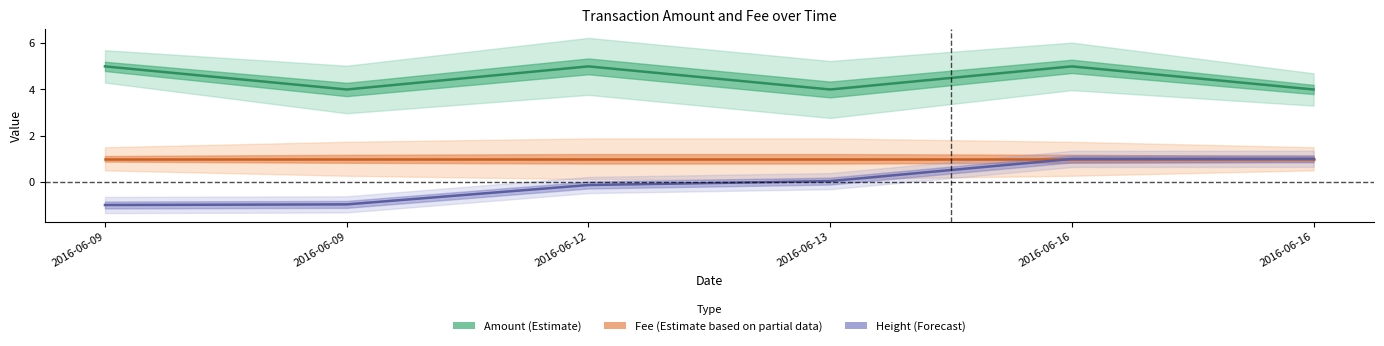

At 2016-06-16, list the series in order from largest to smallest.

Amount (Estimate), Fee (Est. partial data), Height (Forecast)